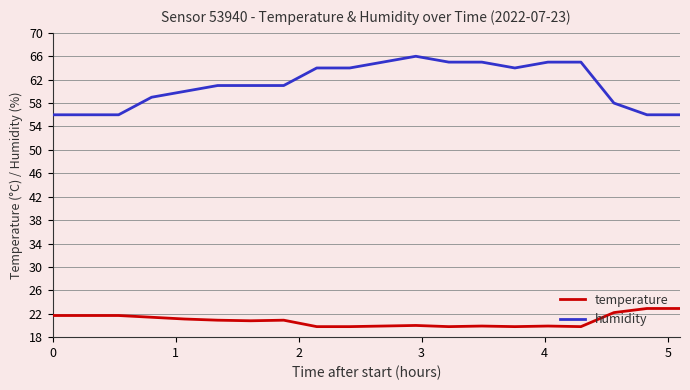

What is the difference between the second highest and minimum values in the humidity series?

9.0